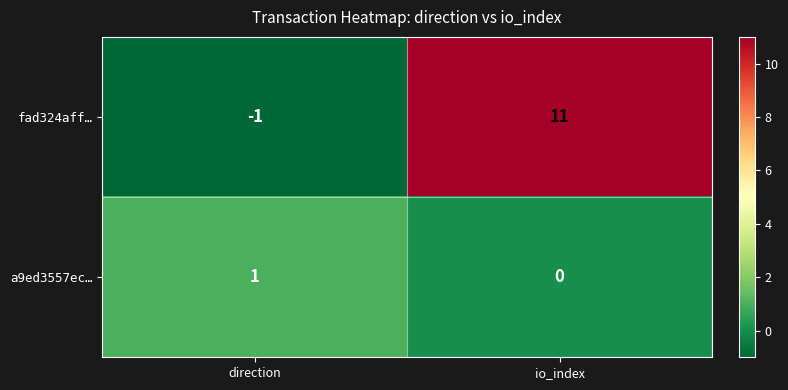

At which category is the sum across all series the highest?

io_index